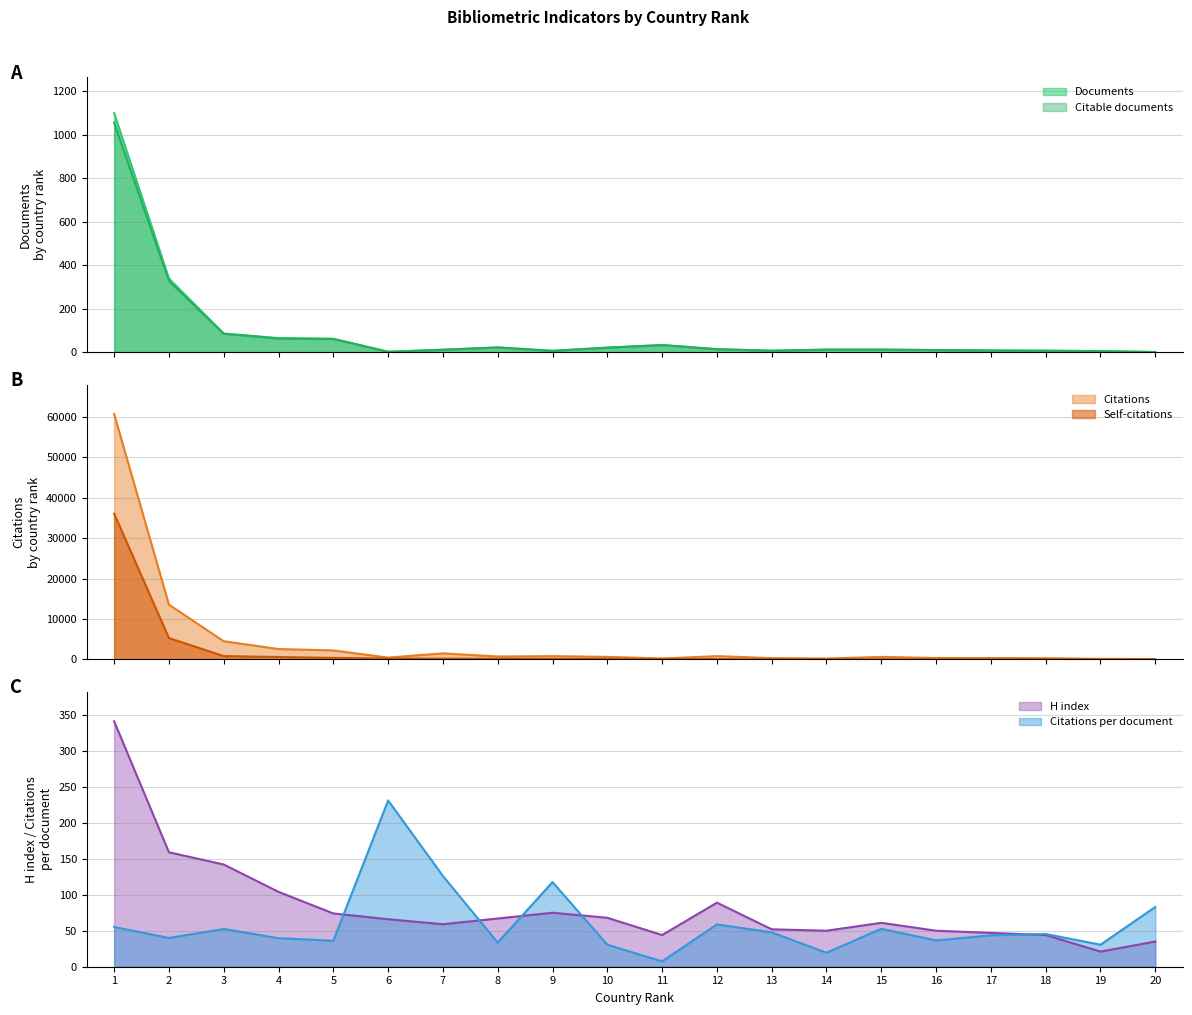

List the labels in order of Citable documents value, largest first.

1, 2, 3, 4, 5, 11, 8, 10, 12, 14, 15, 7, 16, 17, 13, 18, 9, 19, 6, 20